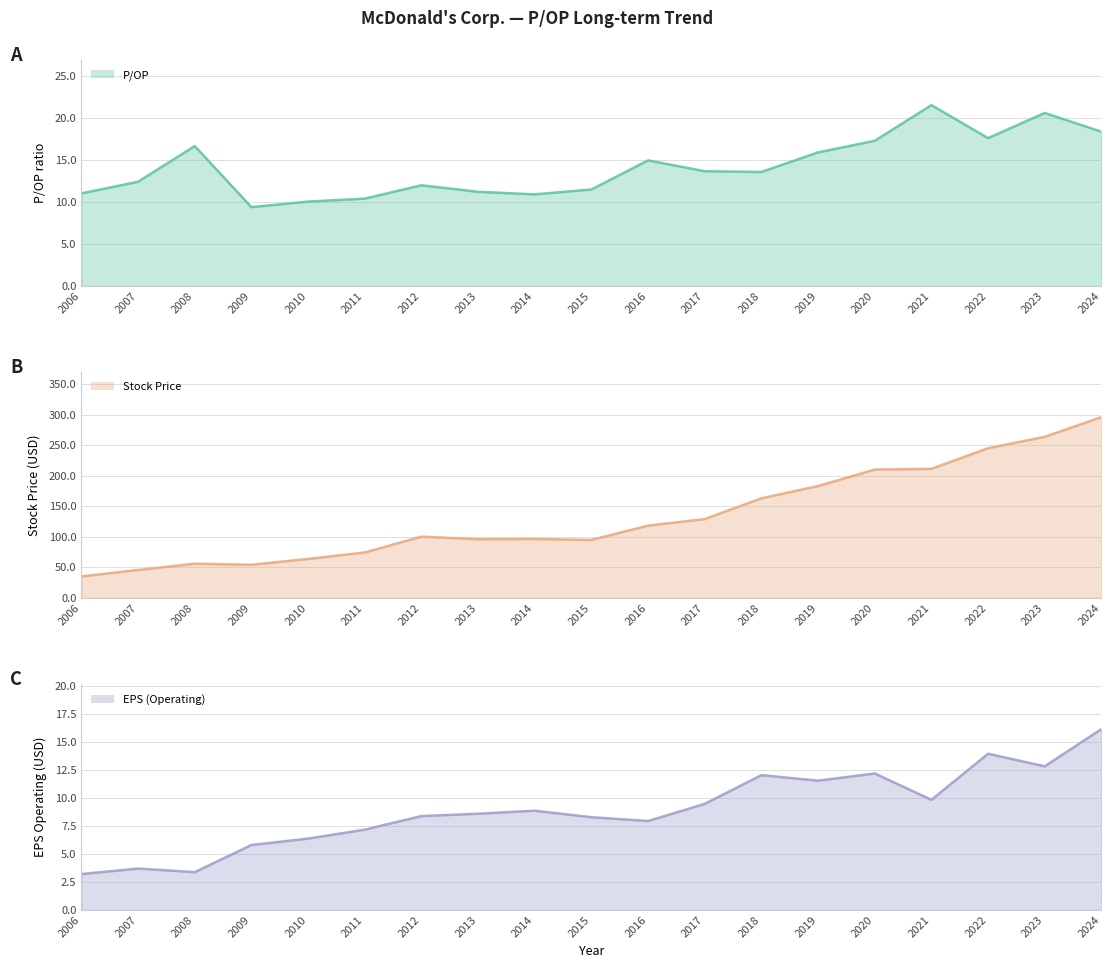

Which has a higher value, 2008 or 2022?

2022